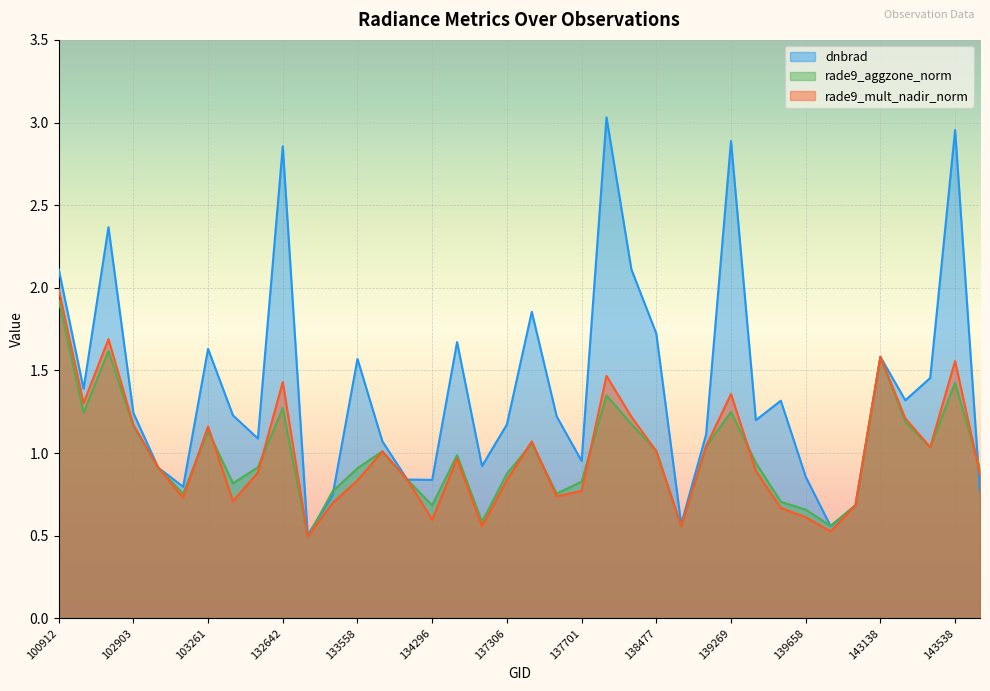

What is the difference between the maximum and second lowest values in the rade9_mult_nadir_norm series?

1.5